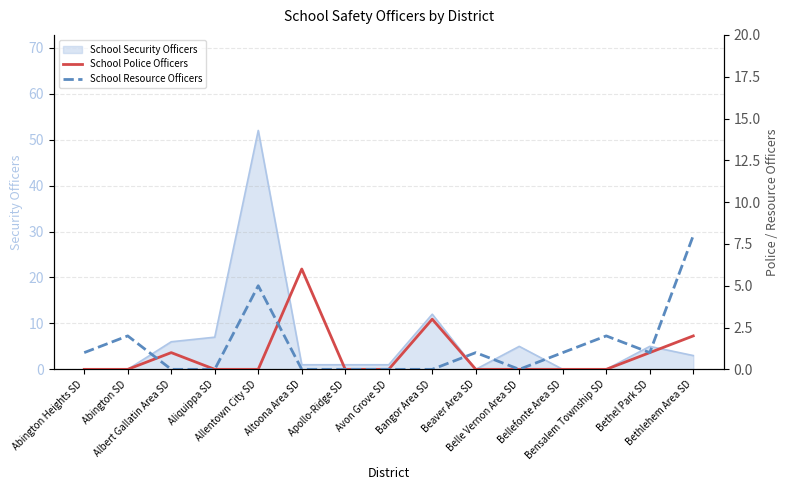

What is the highest value of the School Security Officers series?

52